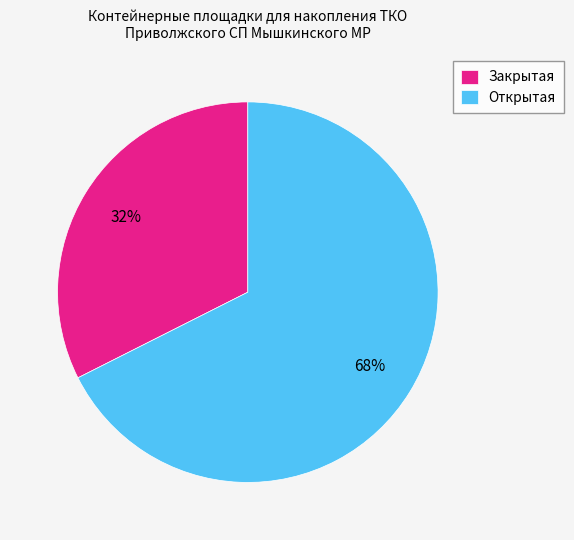

Between Закрытая and Открытая, which is larger?

Открытая